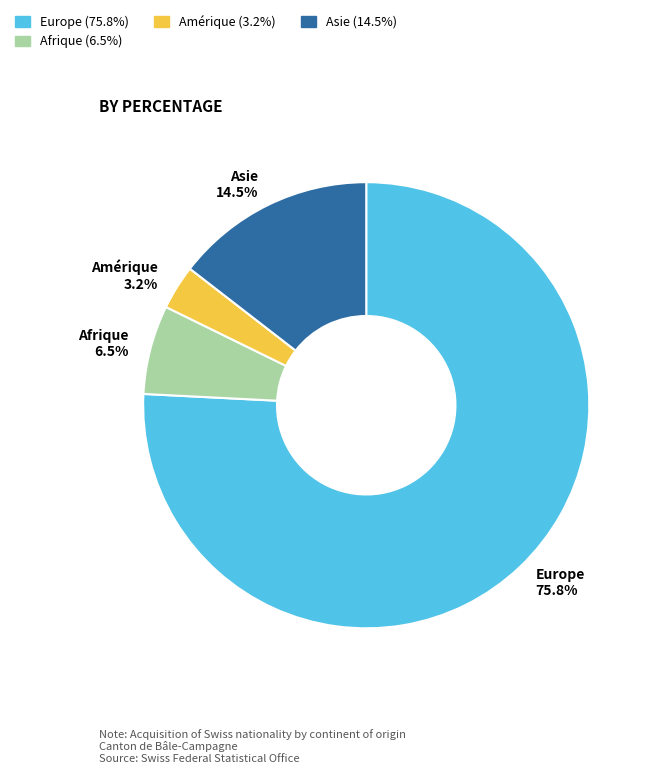

How many slices are in this pie chart?

4